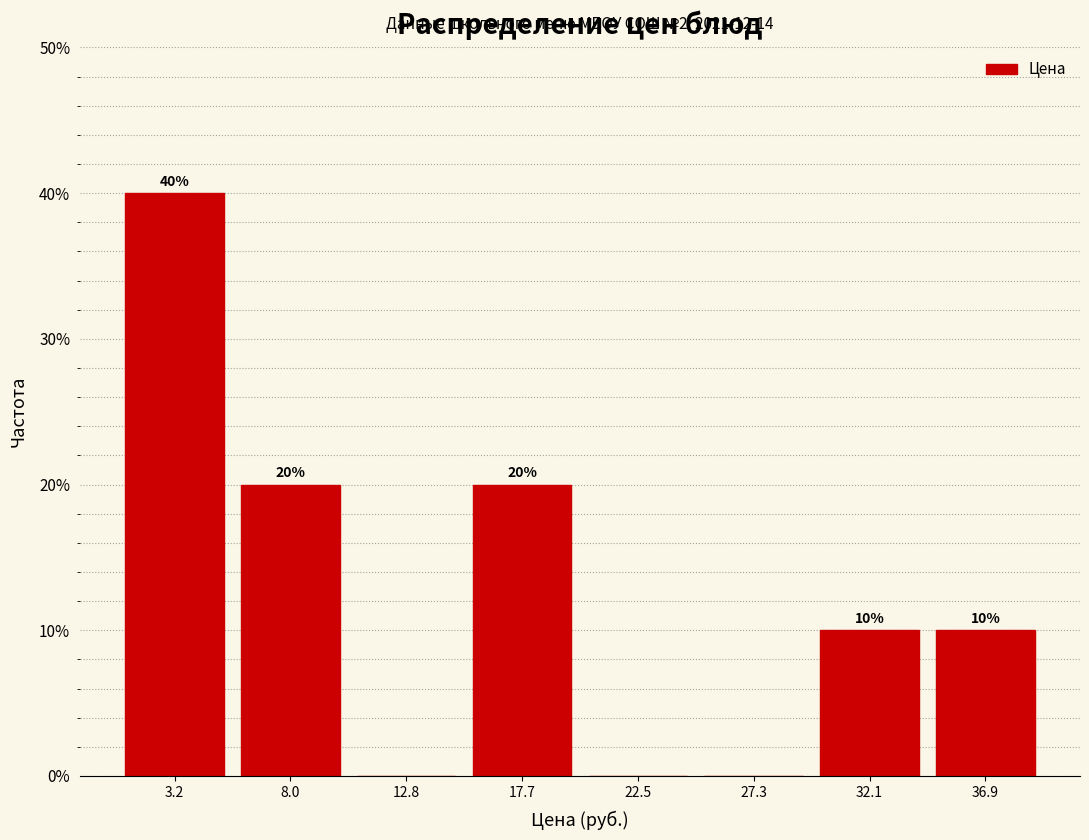

Over which range of the x-axis is the bar tallest?

1.0 to 5.5